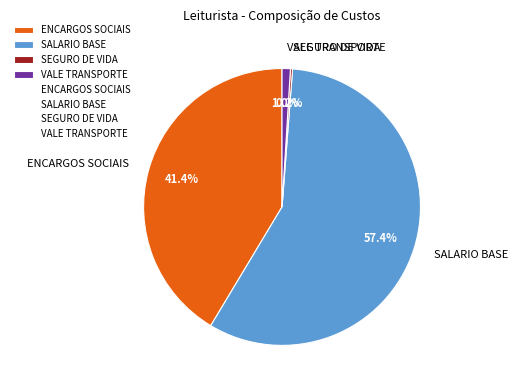

Is the sum of VALE TRANSPORTE and ENCARGOS SOCIAIS greater than half?

No